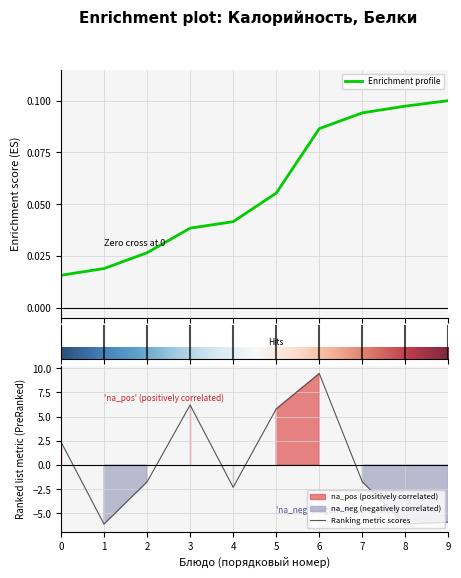

How many interior local peaks (higher than both neighbors) does the data have?

2